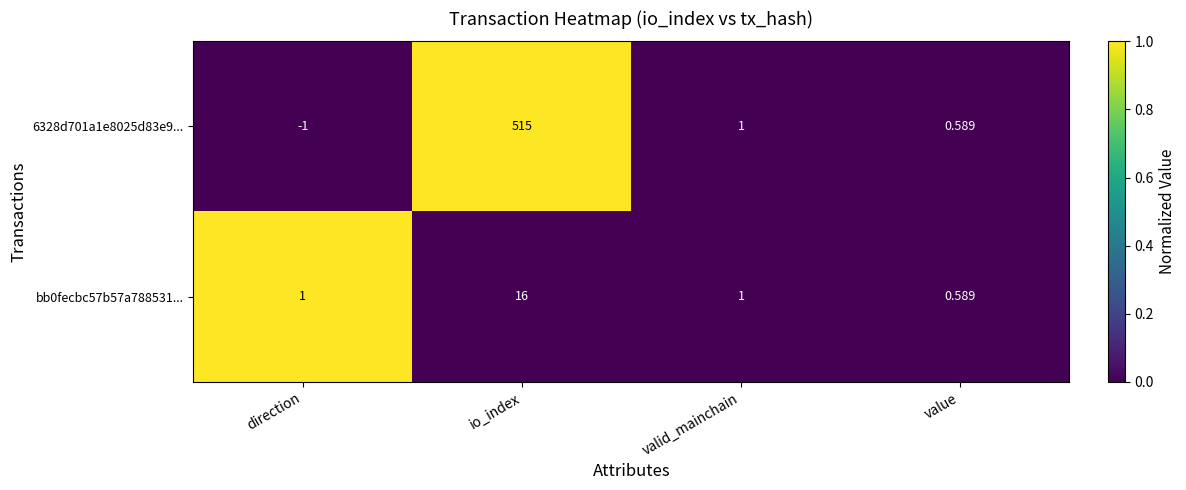

Rank the categories by 6328d701a1e8025d83e9... value from lowest to highest.

direction, value, valid_mainchain, io_index